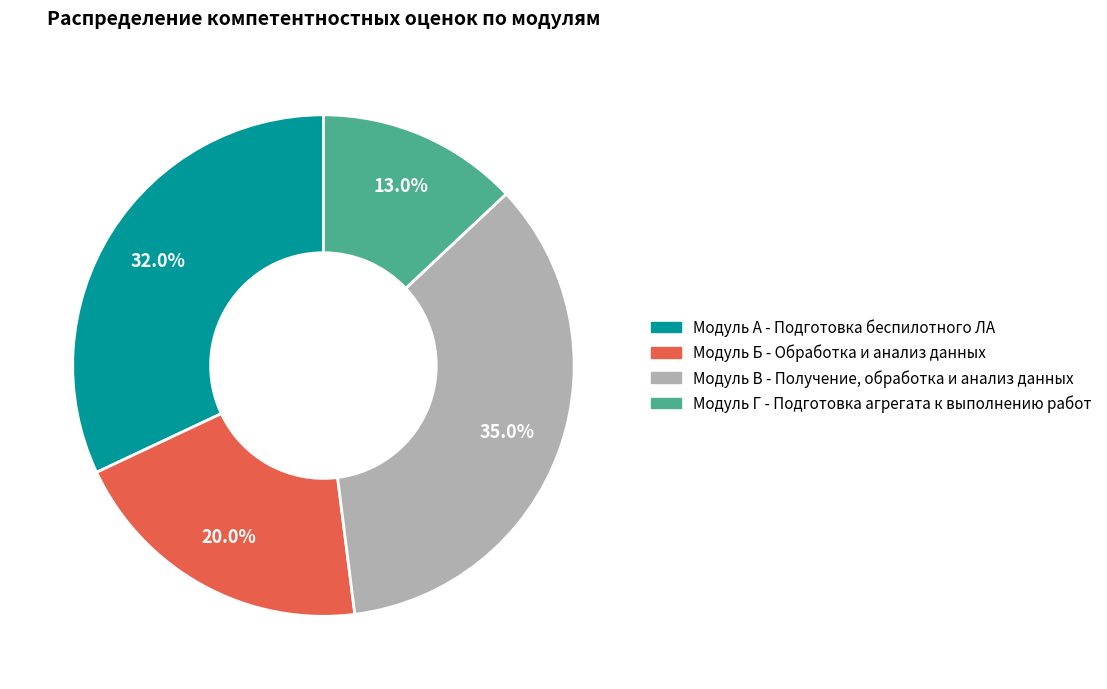

Which slice is the largest?

Модуль В - Получение, обработка и анализ данных